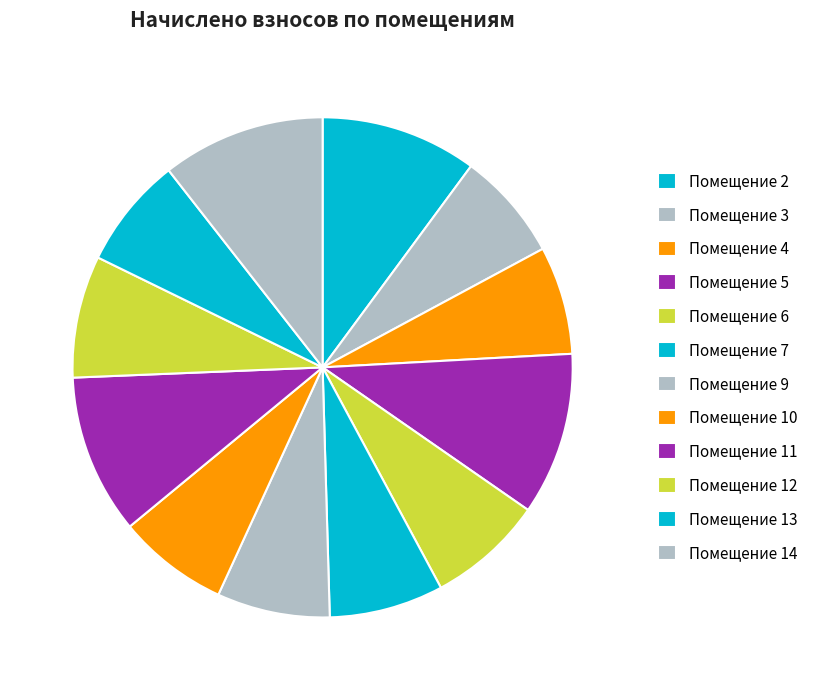

How many segments does this pie chart have?

12